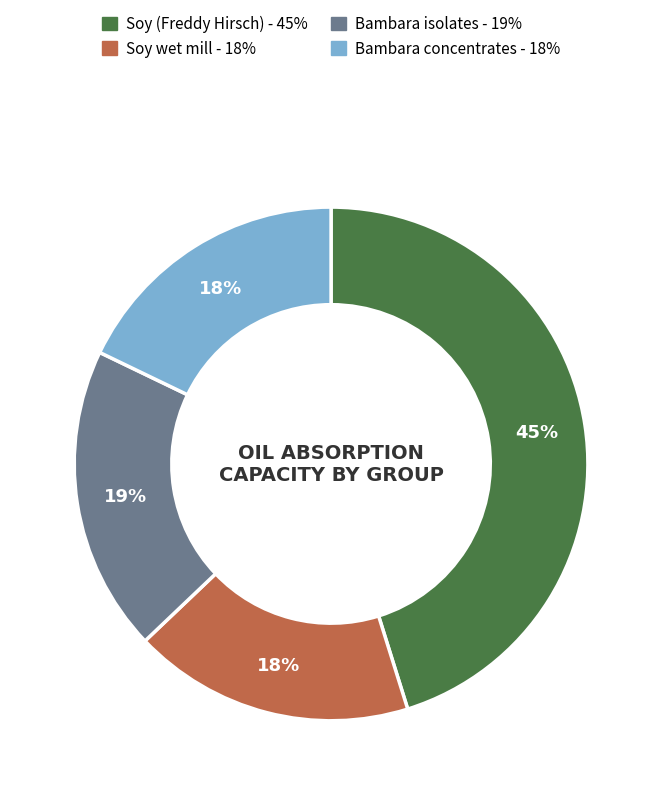

To the nearest percent, what is the difference between the largest and smallest slice percentages?

27%